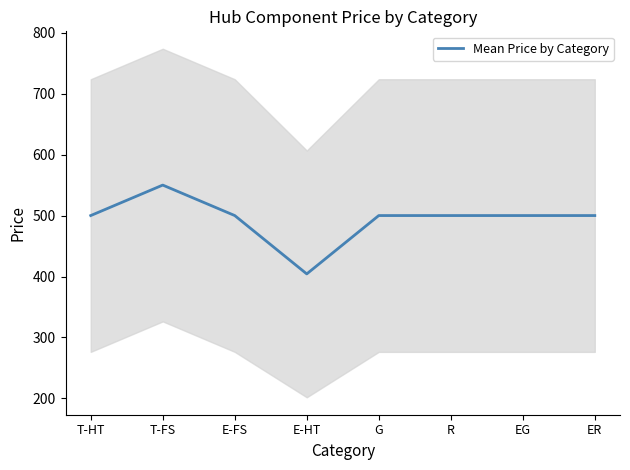

Where is the first local maximum?

T-FS